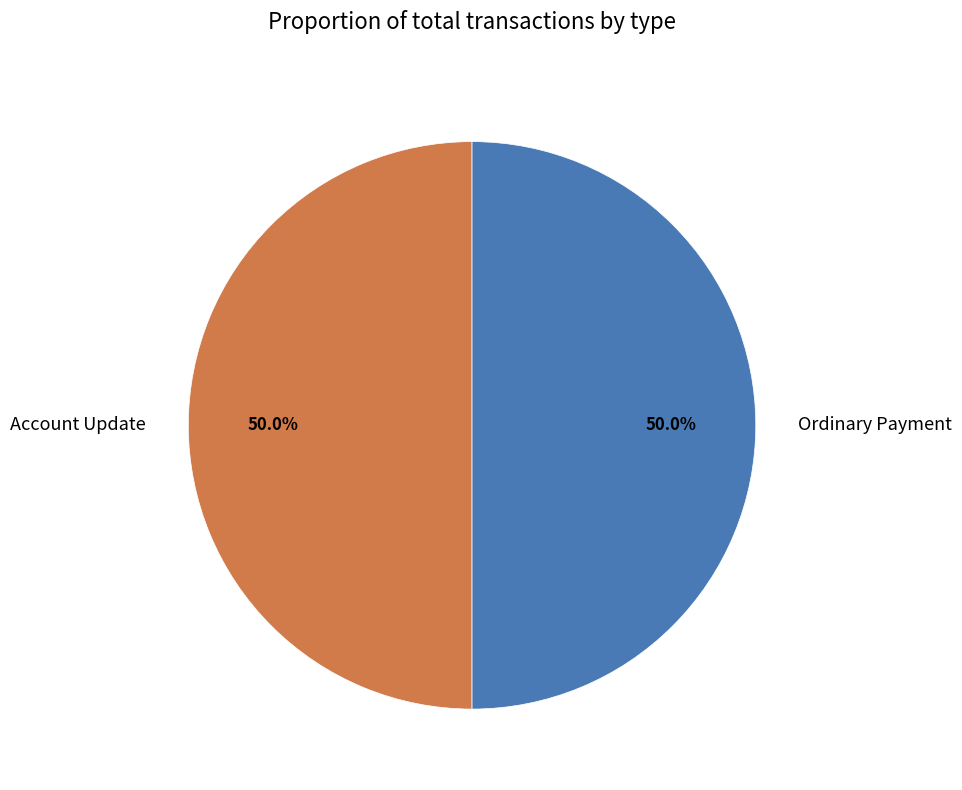

Approximately how many times larger is the value at Ordinary Payment compared to Account Update?

1.0